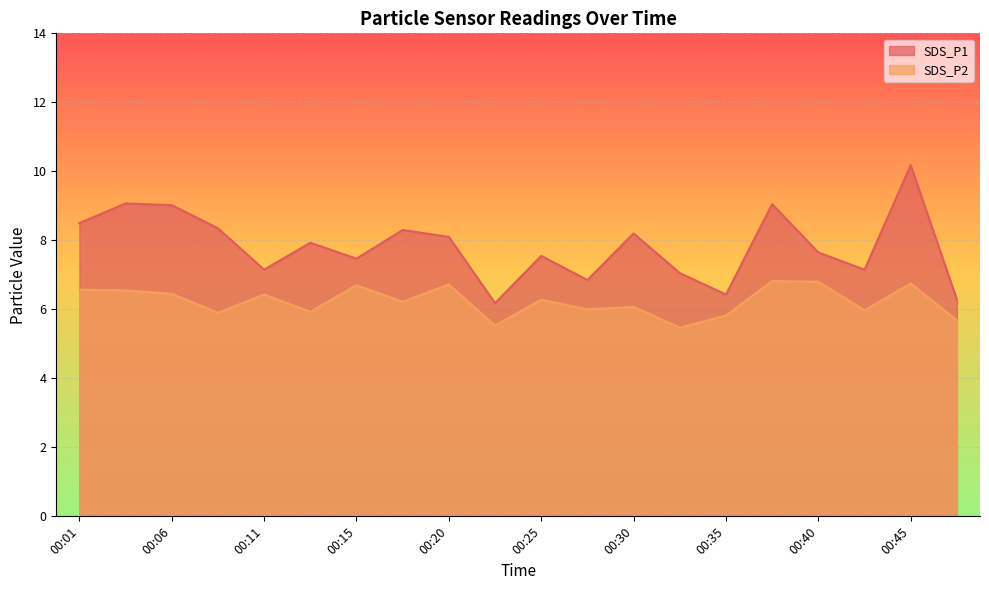

What is the difference between the SDS_P1 values at 00:11 and 00:30?

1.0